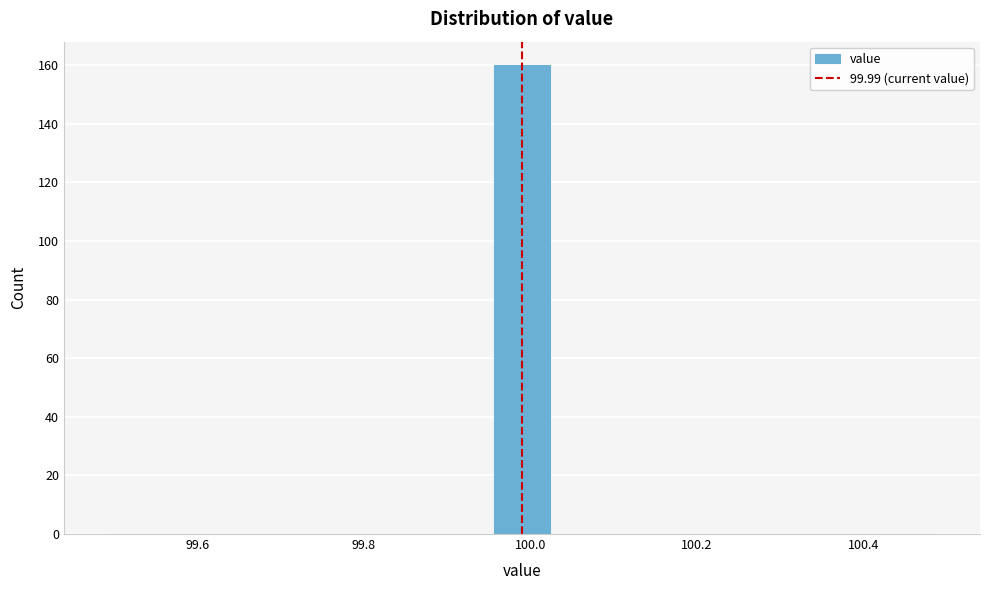

Around what value on the x-axis is the tallest bar? Give the approximate position of its centre, as read against the axis.

100.00